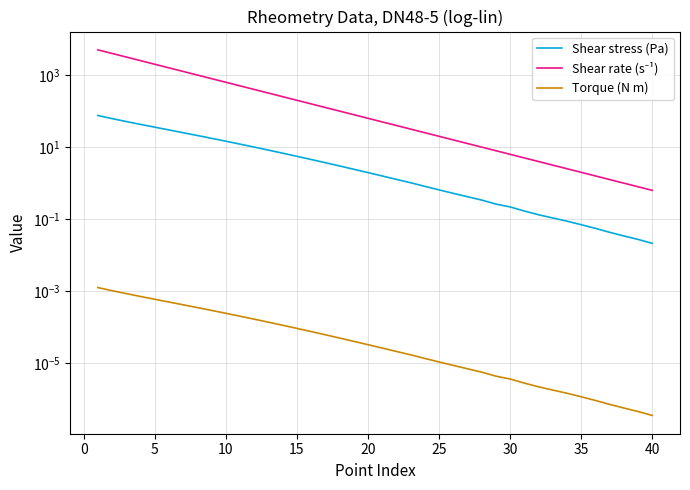

Read the Shear rate (s⁻¹) value at 25.

15.8